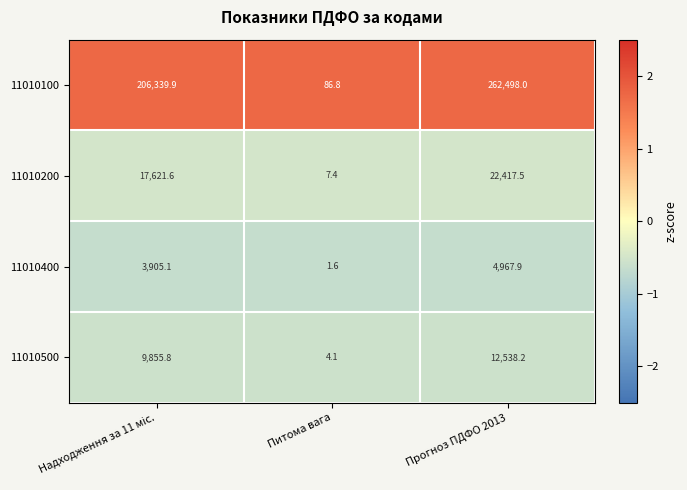

How many categories are shown in the chart?

3